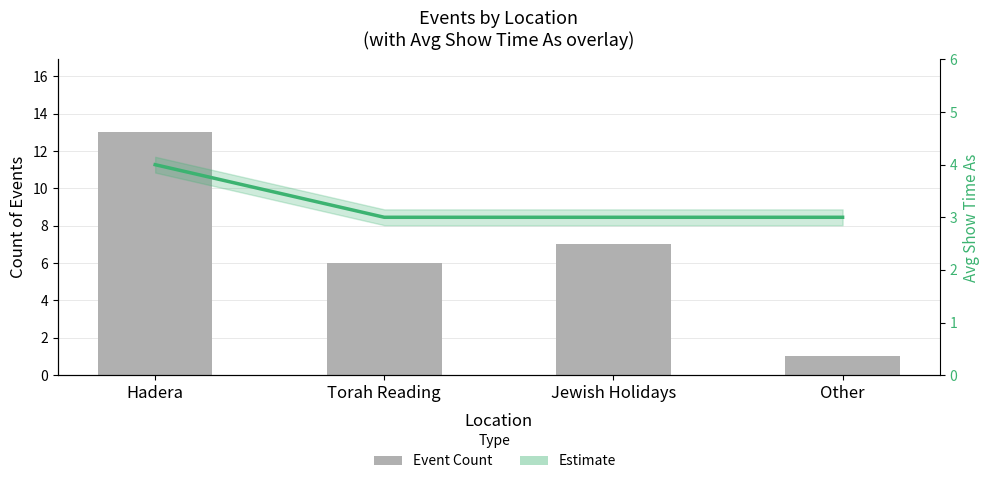

Between Torah Reading and Jewish Holidays, which series saw the biggest shift?

Event Count